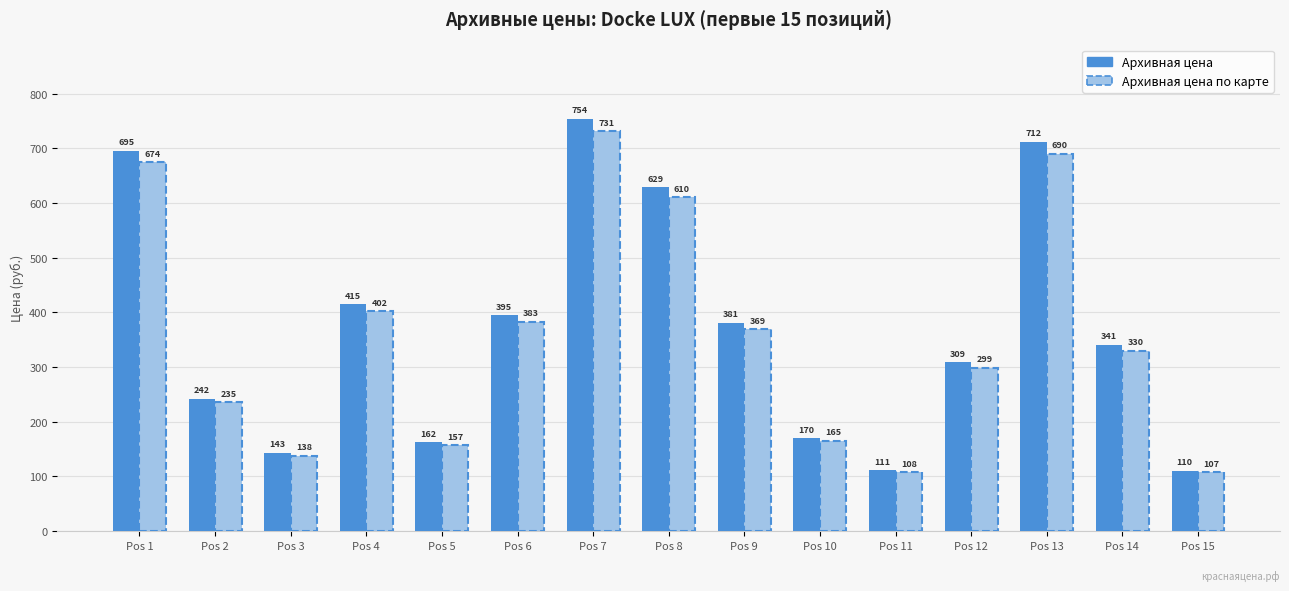

What is the approximate value of Архивная цена по карте at Pos 8?

610.0